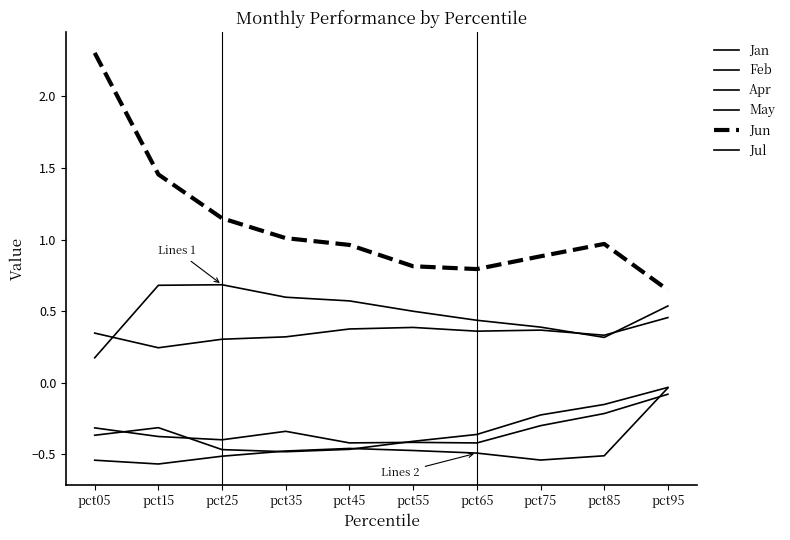

Does the chart display data point markers on the line(s)?

No